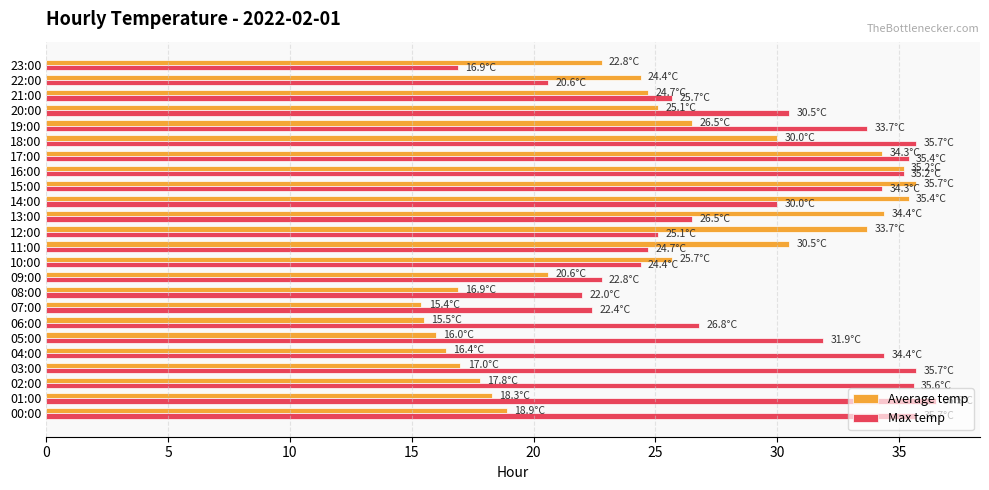

The Max temp series shows 16.9 at 23:00. True or false?

True